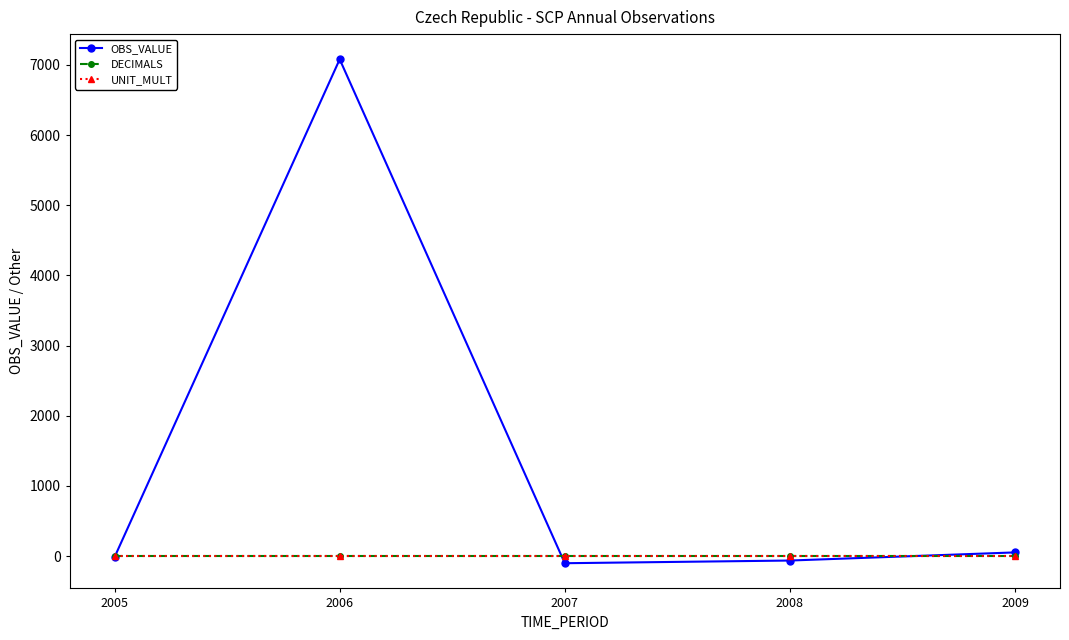

Which category has the highest value across all series?

2006